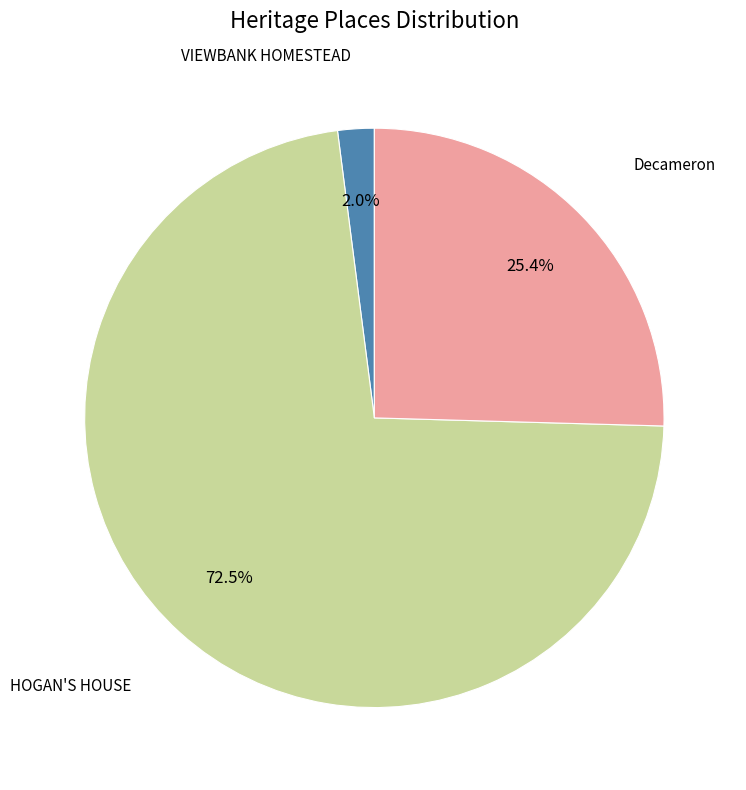

Is there a majority slice in this chart?

Yes